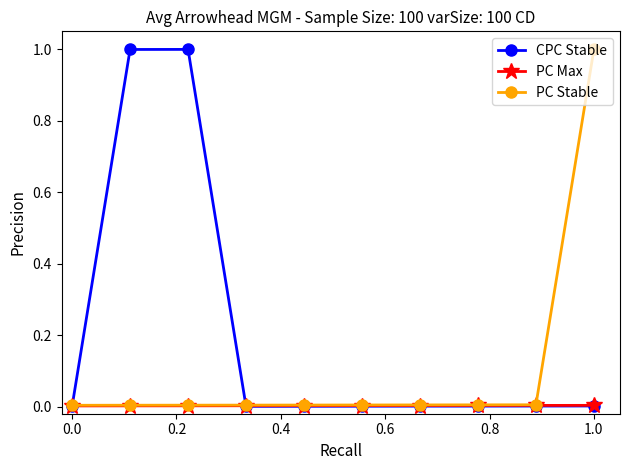

Rank the series by their average value, from highest to lowest.

CPC Stable, PC Stable, PC Max